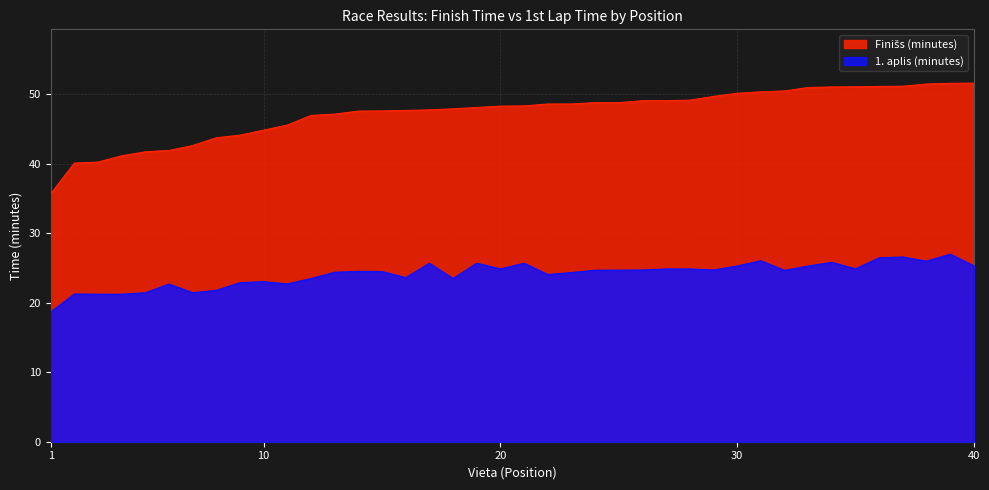

What is the approximate value of 1. aplis (minutes) at 31?

26.0